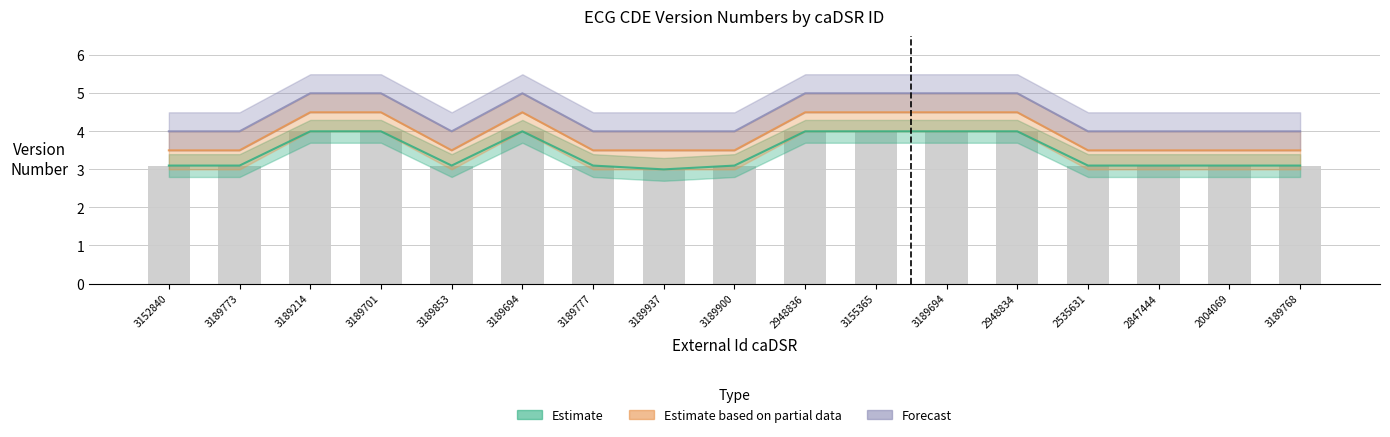

What is the label of the 5th bar from the left?

3189853